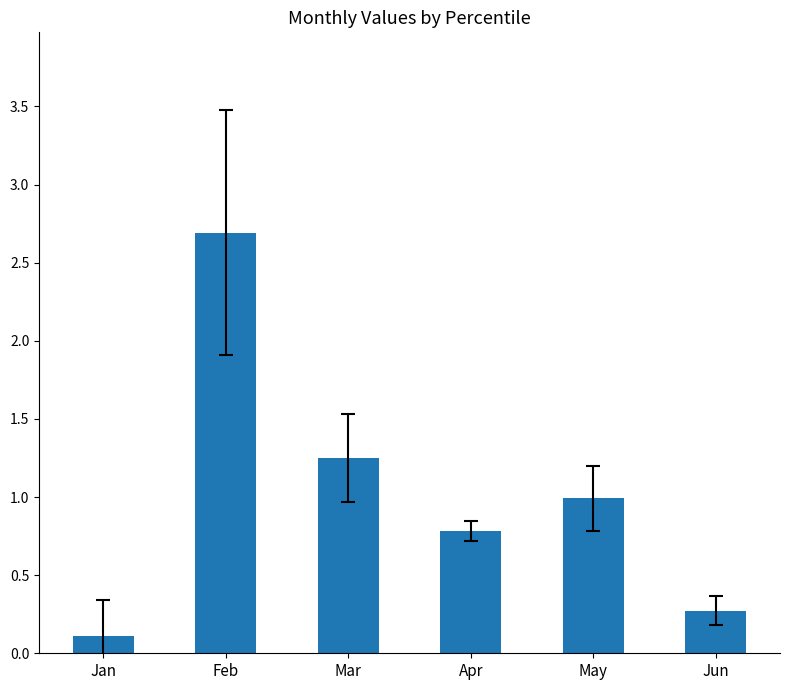

What is the smallest value displayed?

0.1